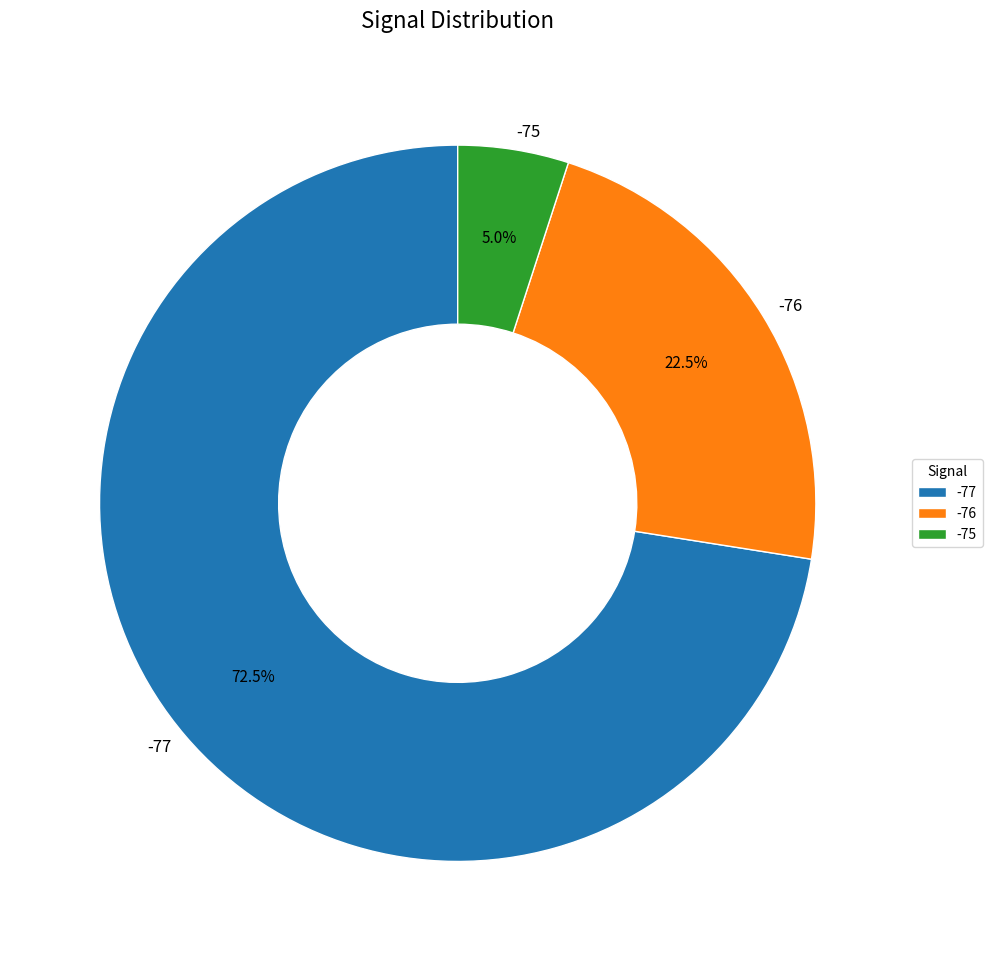

Does any single category account for the majority?

Yes